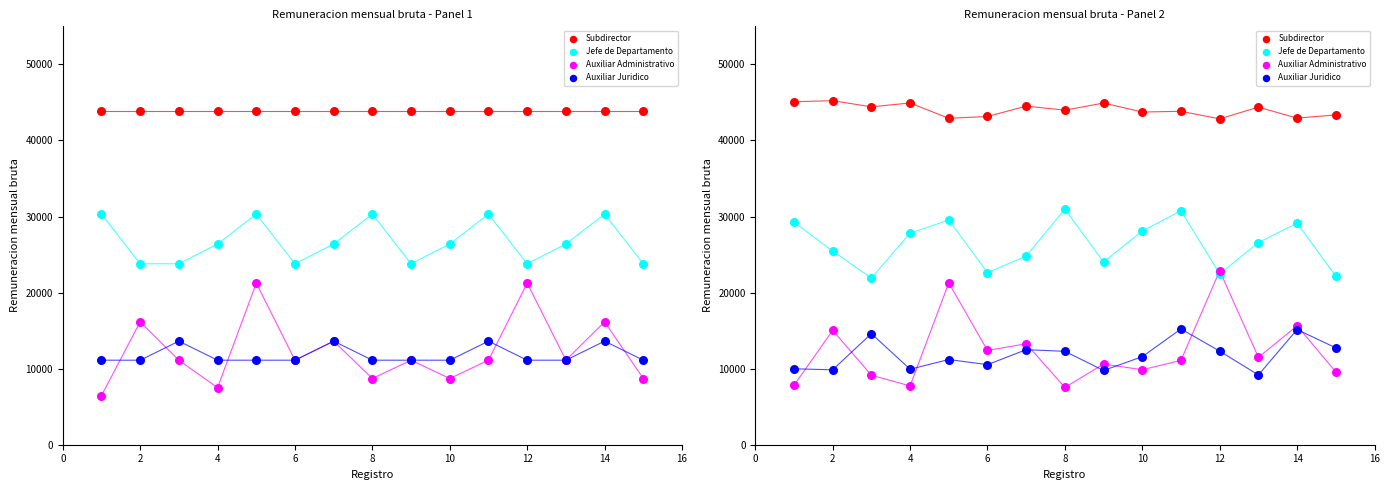

What are all the series names shown in the legend?

Subdirector, Jefe de Departamento, Auxiliar Administrativo, Auxiliar Juridico